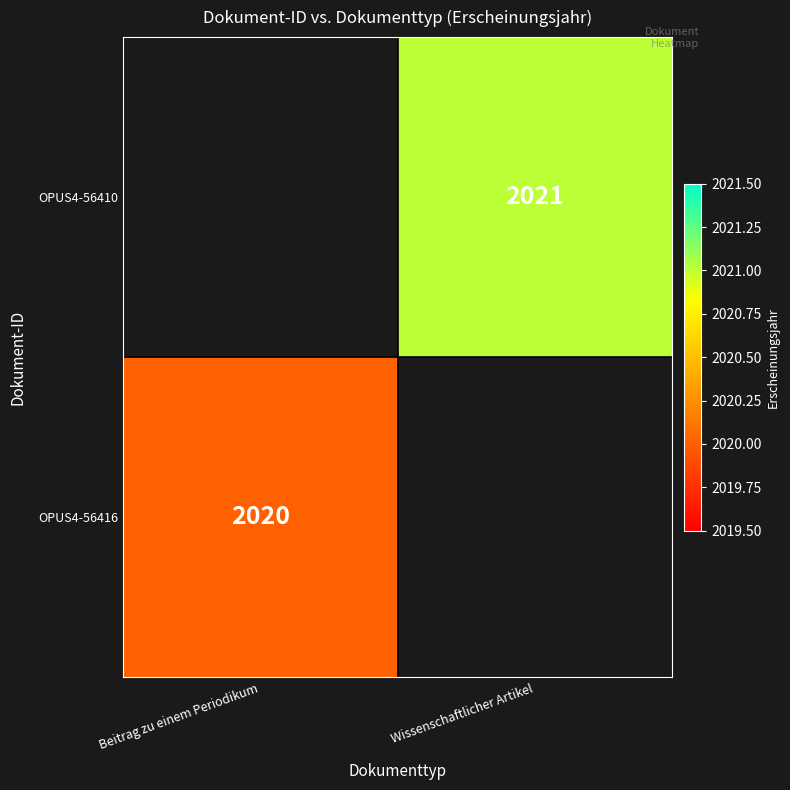

Is the value of OPUS4-56410 at Wissenschaftlicher Artikel greater than the value of OPUS4-56416 at Beitrag zu einem Periodikum?

Yes